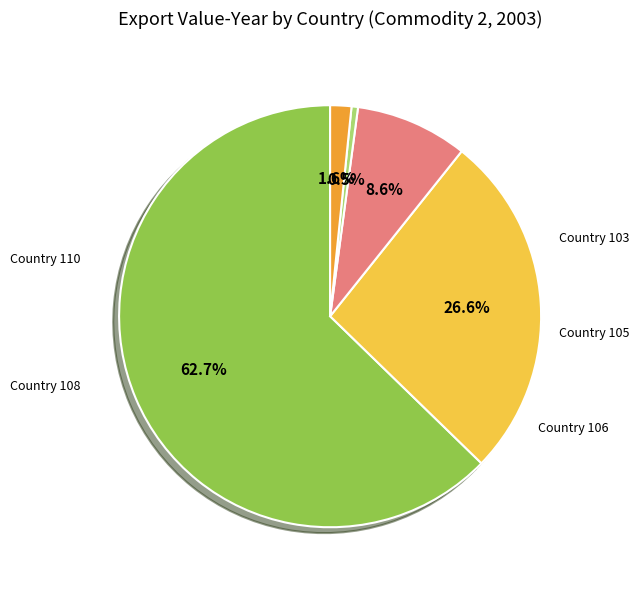

Does any single category account for the majority?

Yes